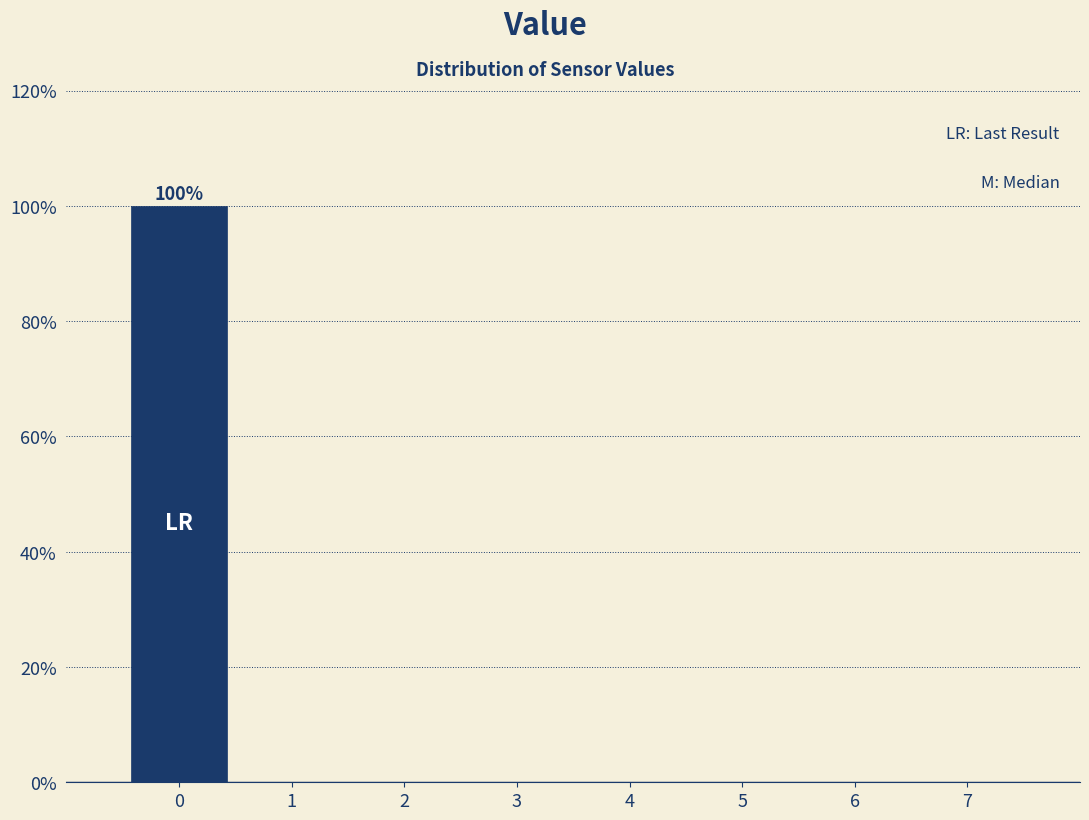

Over which range of the x-axis is the bar tallest?

-0.5 to 0.5